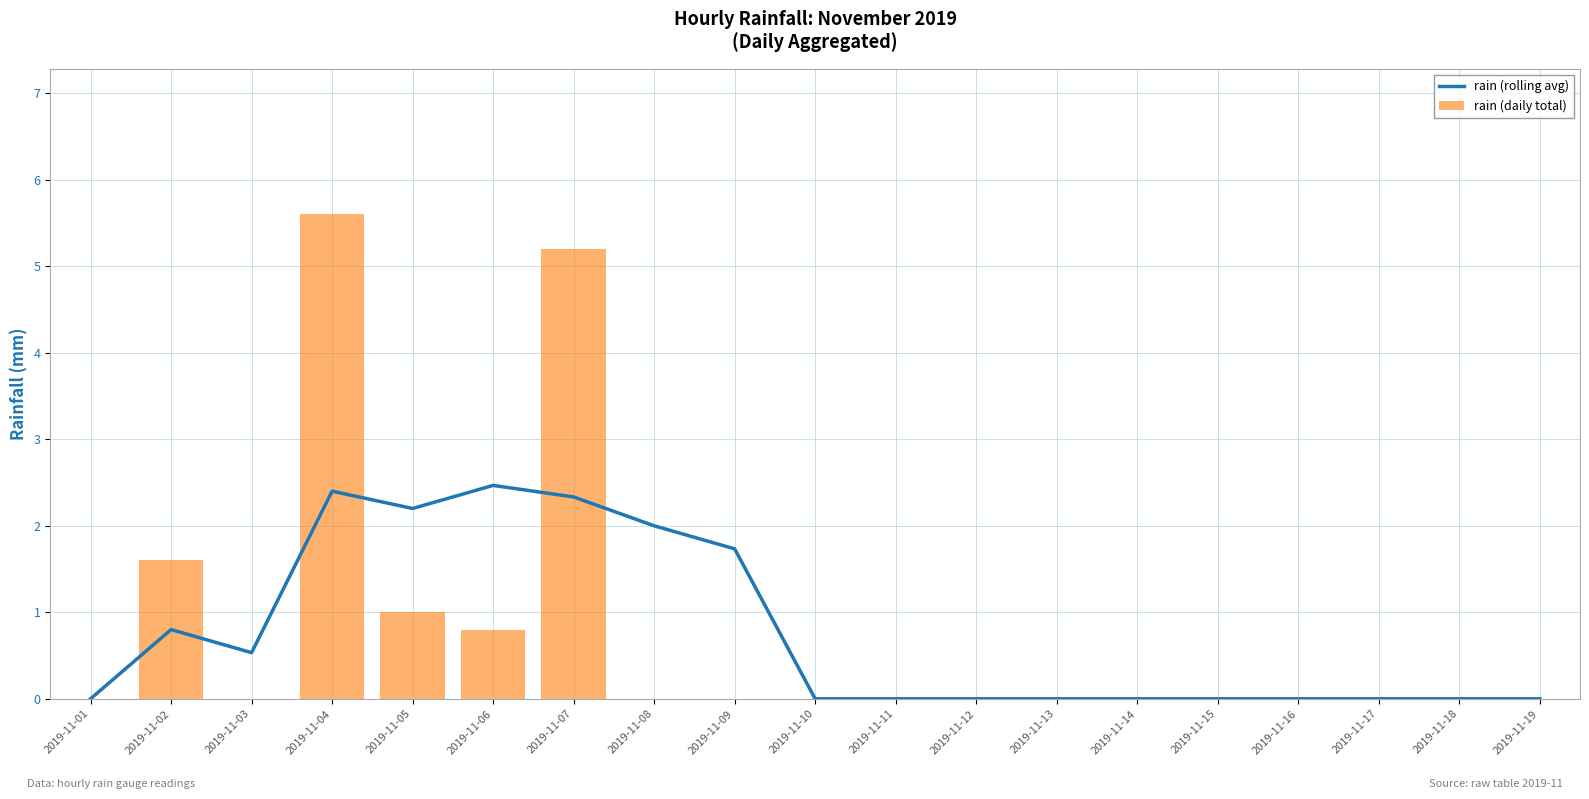

What is the spread (max minus min) of values at 2019-11-03?

0.5